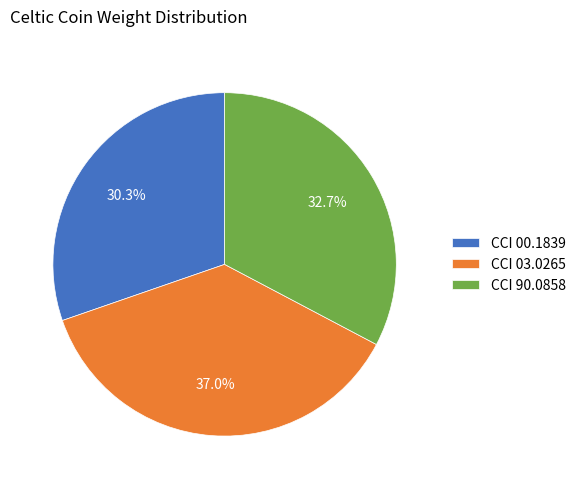

How much of the chart is everything except CCI 03.0265?

63.0%